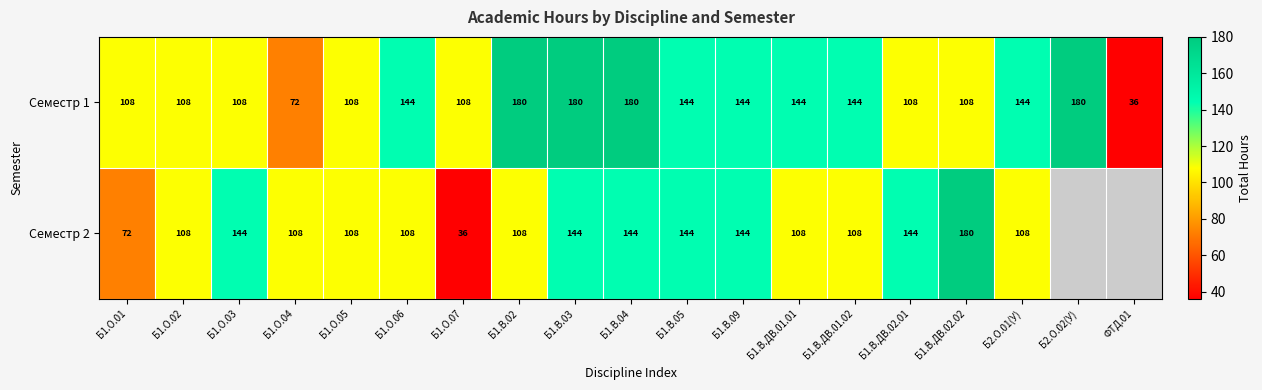

Rank the series at Б1.О.01 from lowest to highest value.

Семестр 2, Семестр 1